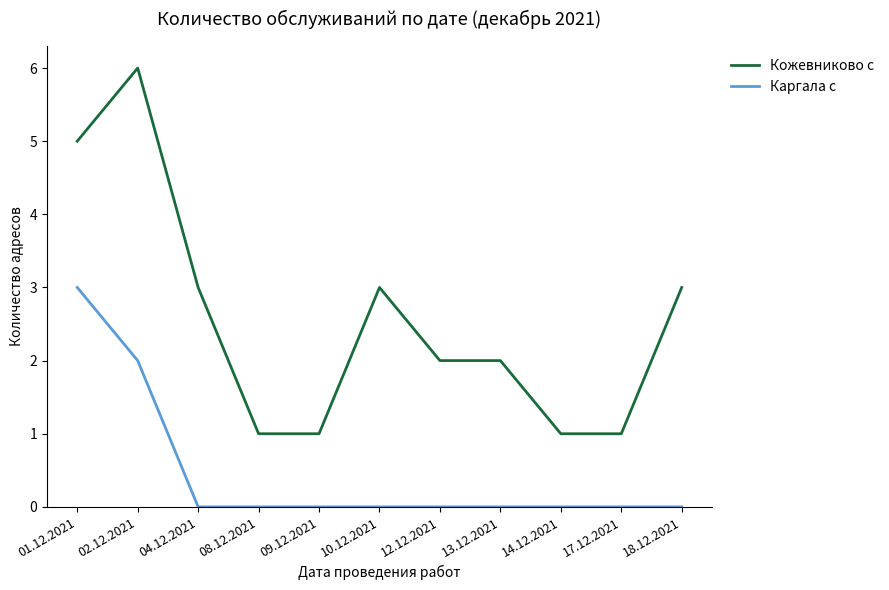

List the series in order of their peak value, highest first.

Кожевниково с, Каргала с